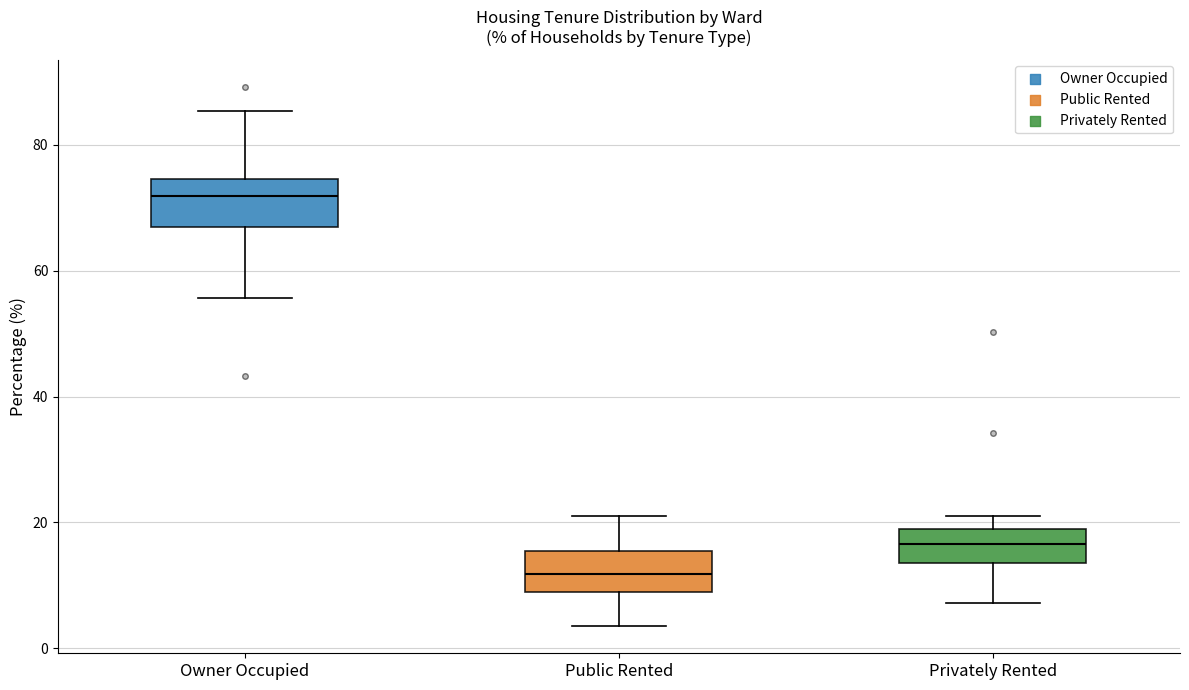

Reading left to right, transcribe this box plot: for each box, give where its median line is, the range the box spans, and where its two whiskers end, as read against the y-axis. The values are not printed on the chart, so give them approximately, as read against the axis.

Owner Occupied: median 72, box 68 to 74, whiskers 56 to 86
Public Rented: median 12, box 10 to 16, whiskers 4 to 20
Privately Rented: median 16, box 14 to 20, whiskers 8 to 22